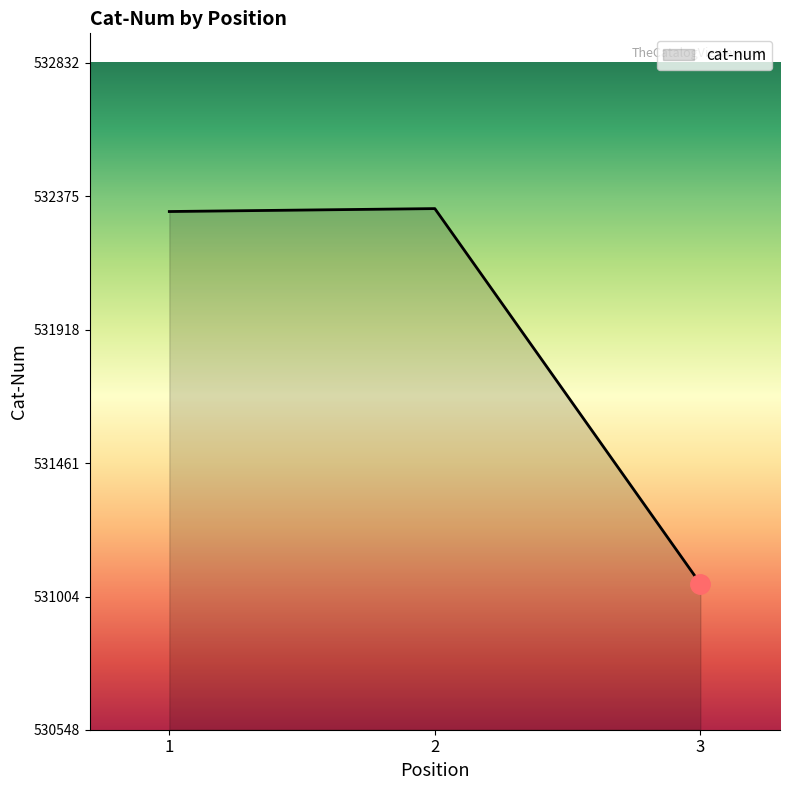

Reading left to right, list all the values displayed in this chart.

1=532322	2=532332	3=531048